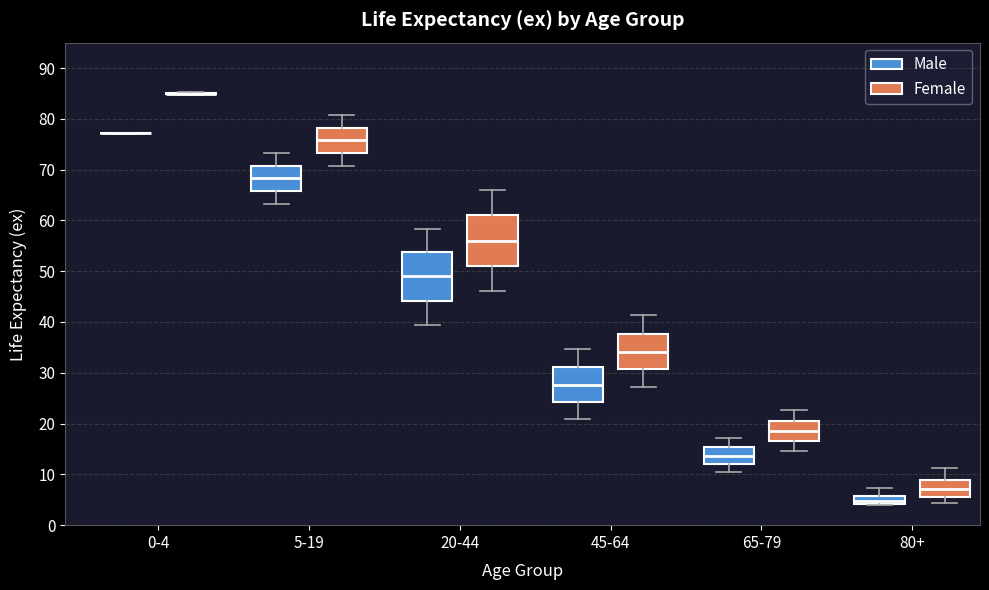

Reading left to right, read every box against the y-axis: the position of its median line, the range the box covers, and the ends of its whiskers. The values are not printed on the chart, so give them approximately, as read against the axis.

0-4 (Male): box collapsed to a line at 77, whiskers 77 to 77
0-4 (Female): box collapsed to a line at 85, whiskers 85 to 85
5-19 (Male): median 68, box 66 to 71, whiskers 63 to 73
5-19 (Female): median 76, box 73 to 78, whiskers 71 to 81
20-44 (Male): median 49, box 44 to 54, whiskers 39 to 58
20-44 (Female): median 56, box 51 to 61, whiskers 46 to 66
45-64 (Male): median 28, box 24 to 31, whiskers 21 to 35
45-64 (Female): median 34, box 31 to 38, whiskers 27 to 41
65-79 (Male): median 14, box 12 to 15, whiskers 10 to 17
65-79 (Female): median 19, box 17 to 21, whiskers 15 to 23
80+ (Male): median 5, box 4 to 6, whiskers 4 (just below the box's lower edge) to 7
80+ (Female): median 7, box 6 to 9, whiskers 4 to 11